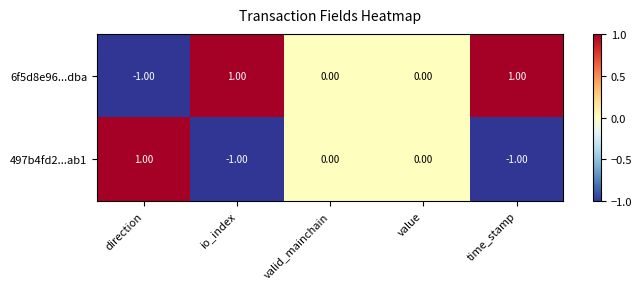

List the series in order of their overall mean, lowest first.

497b4fd2...ab1, 6f5d8e96...dba